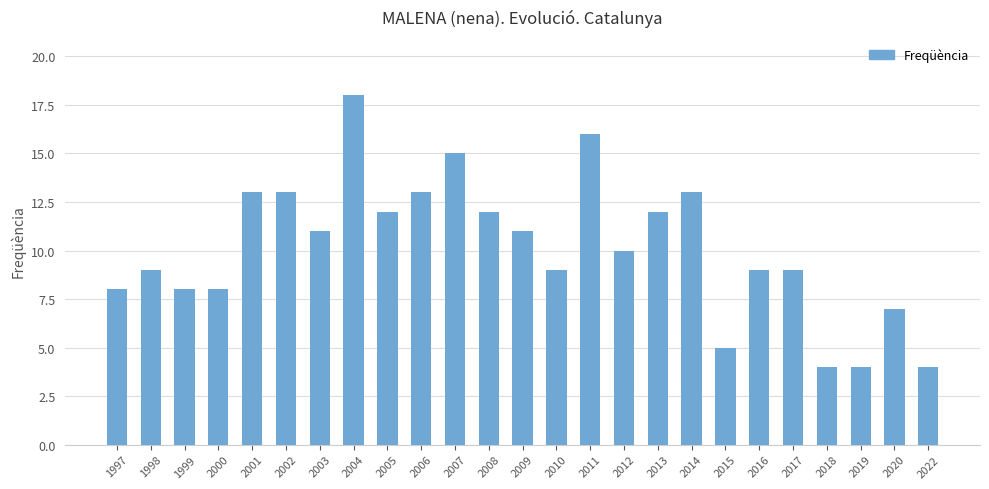

Reading left to right, what are all the values shown in this chart?

8	9	8	8	13	13	11	18	12	13	15	12	11	9	16	10	12	13	5	9	9	4	4	7	4